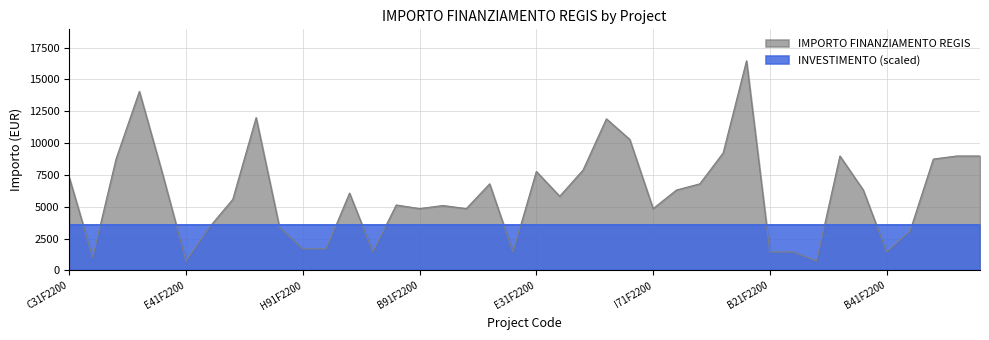

What is the ratio of the value at I91F22001540006 to the value at D91F22002260006?

7.1